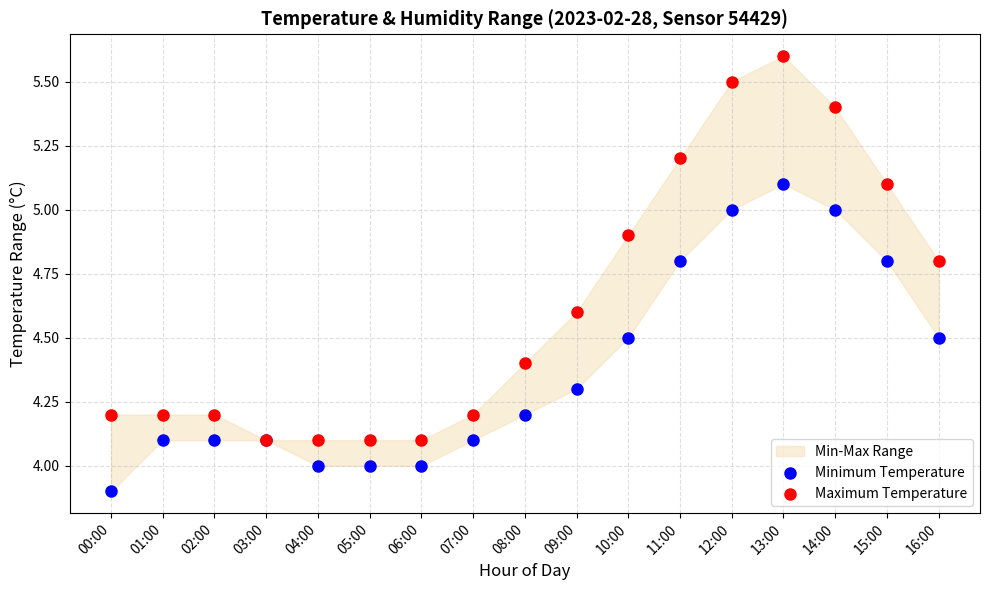

Which series reaches the minimum Y coordinate?

Minimum Temperature